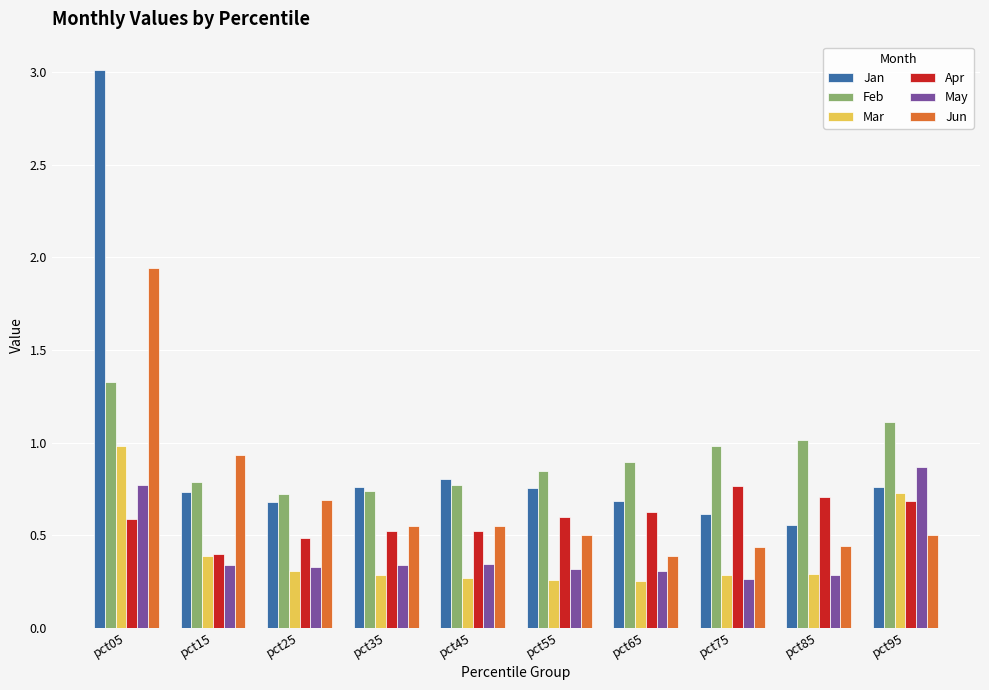

What is the maximum value shown in the chart?

3.0